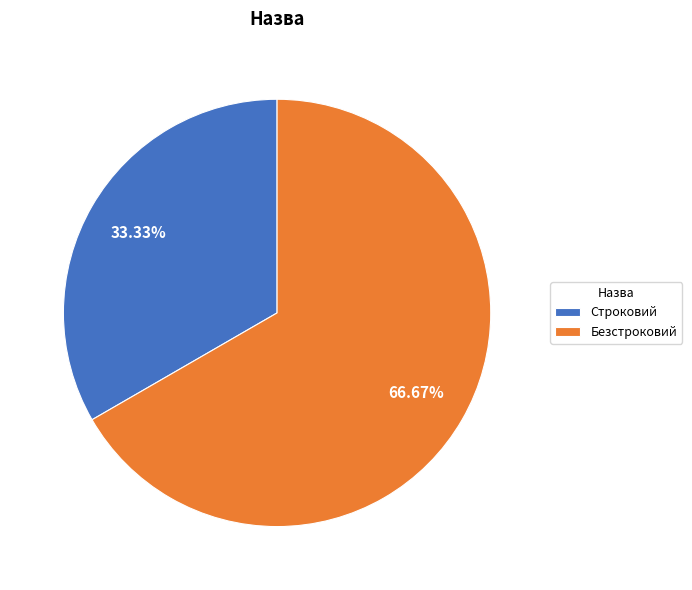

Does any single category account for the majority?

Yes